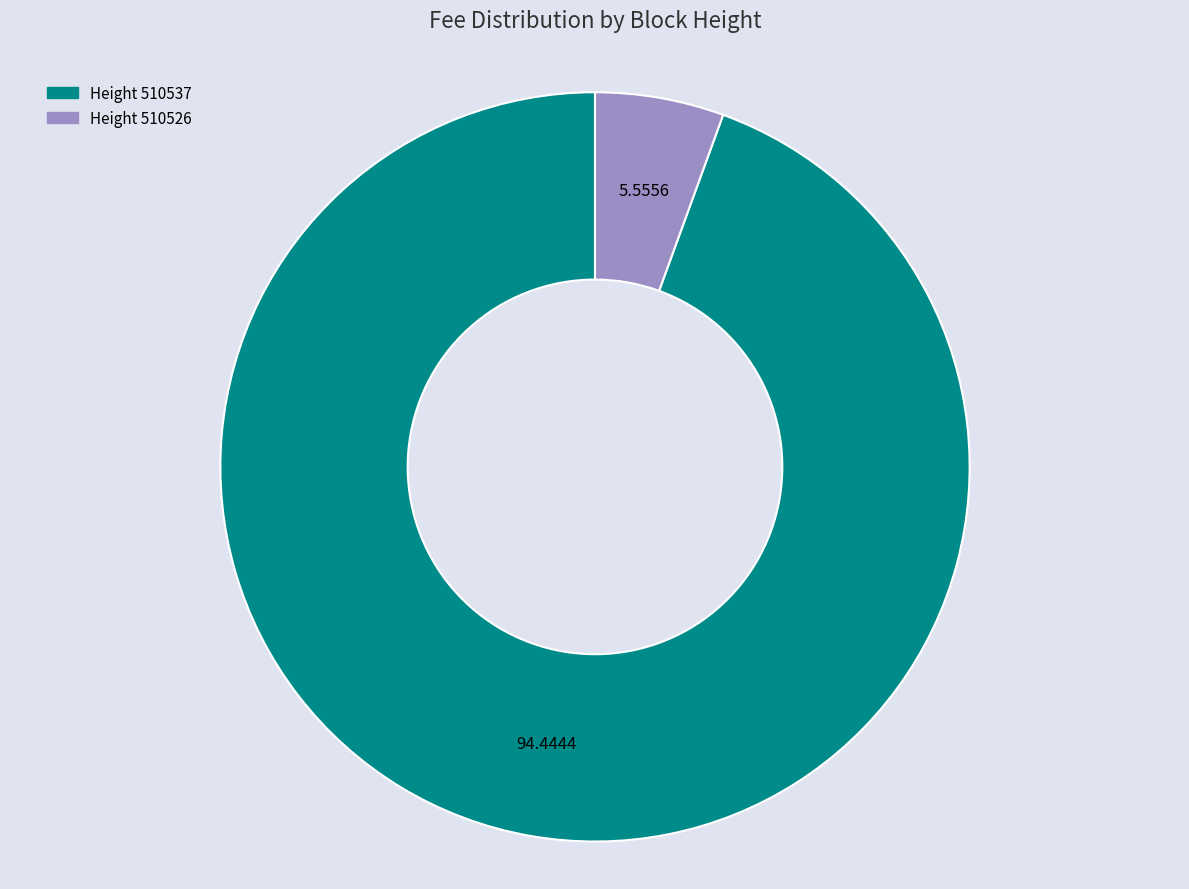

Does any single category account for the majority?

Yes